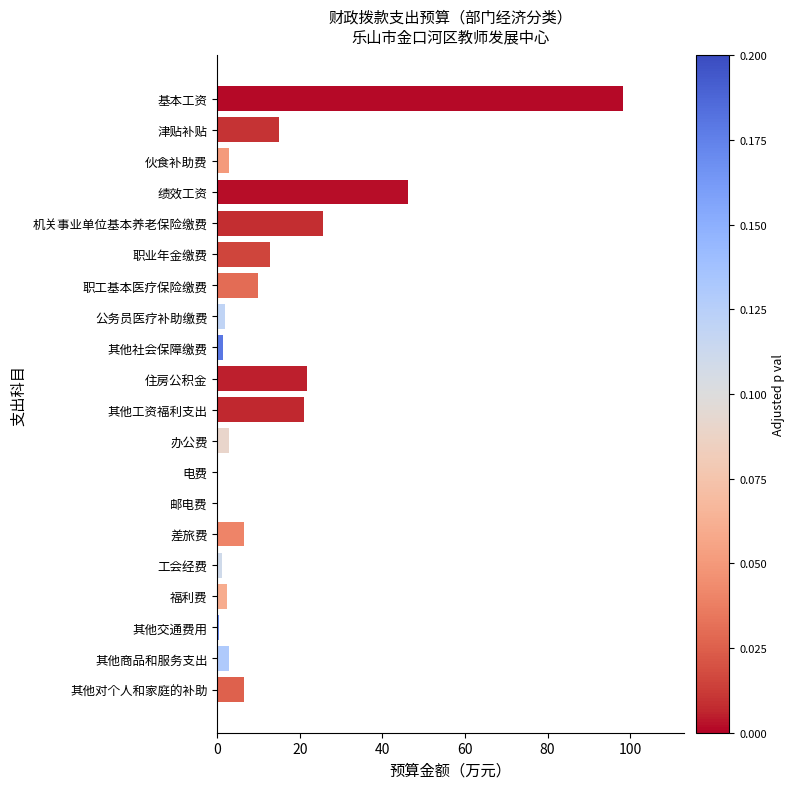

What is the sum of all values?

279.3